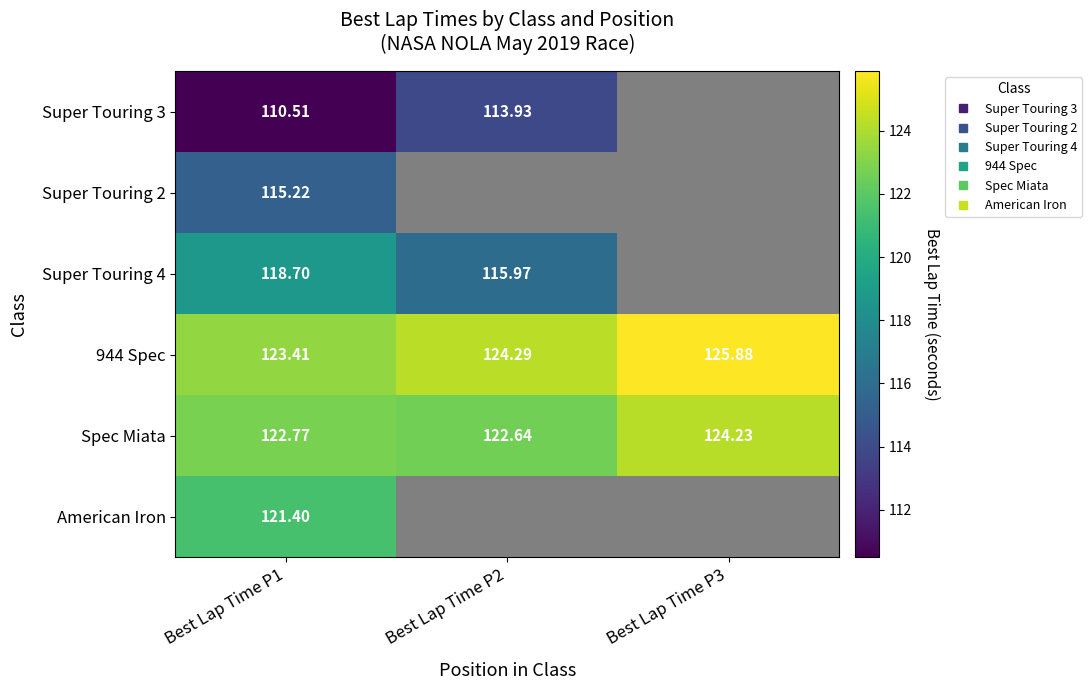

At which category is the sum across all series the highest?

Best Lap Time P1